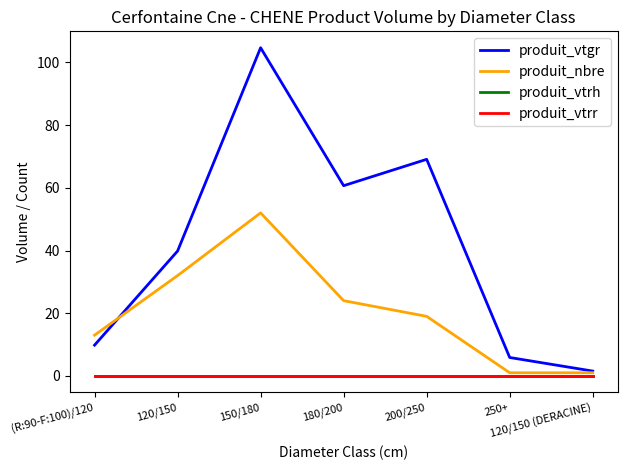

Is this an area chart (filled region under the line)?

No